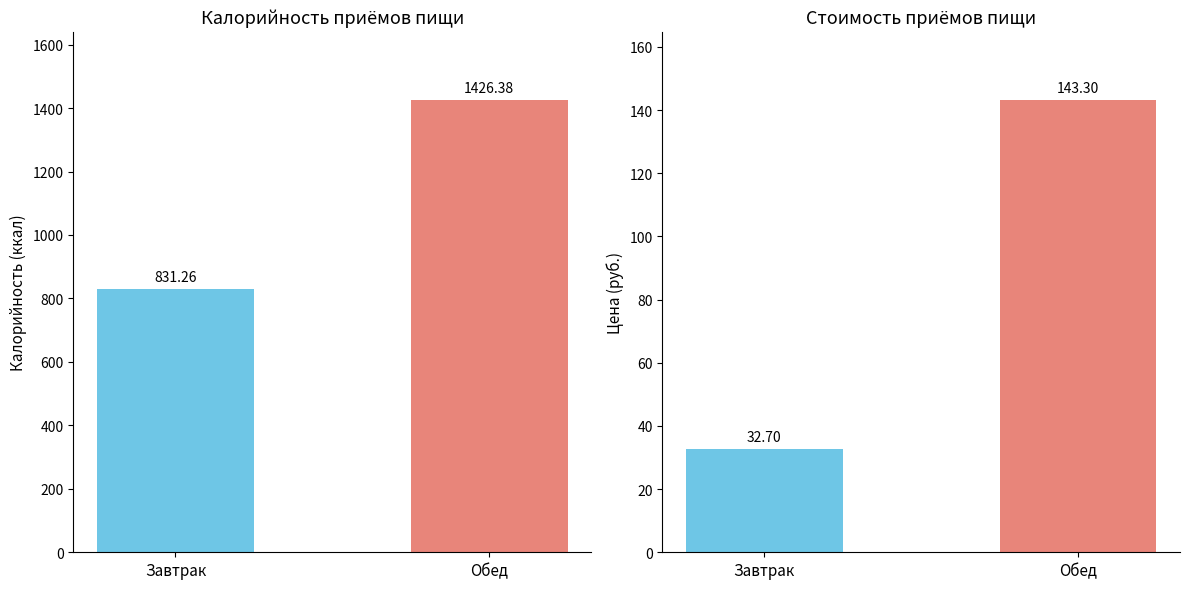

True or false: Калорийность has a value of 779.8 at Обед.

False